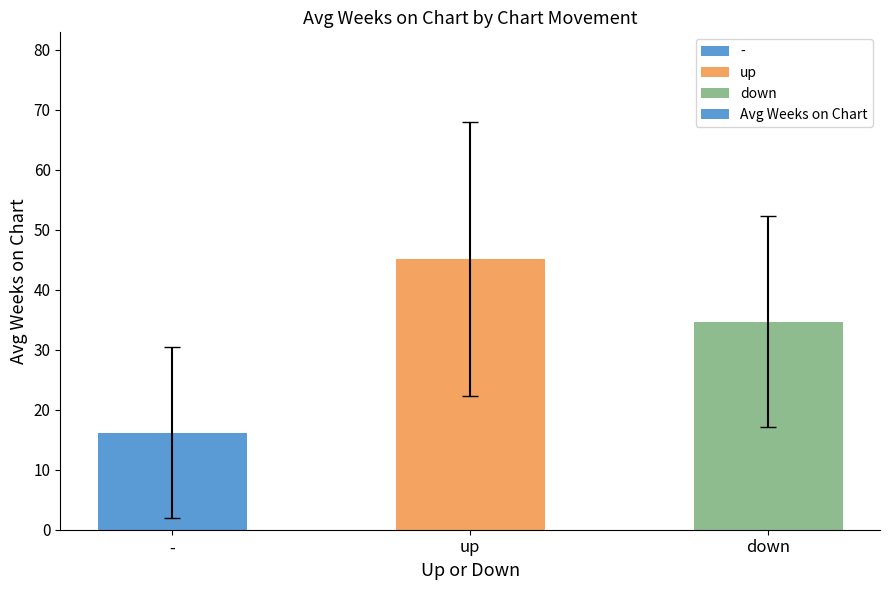

What is the label of the 2nd bar from the right?

up